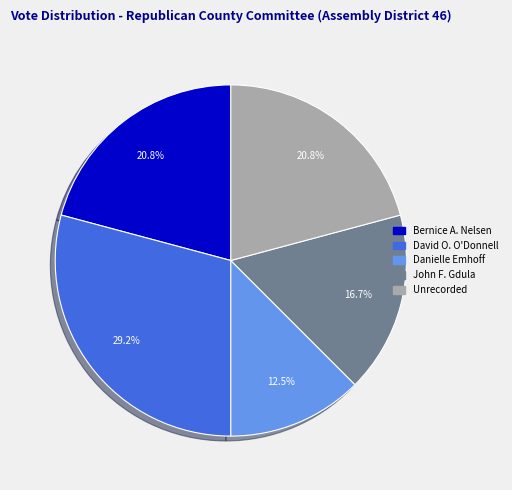

To the nearest percent, what portion does David O. O'Donnell represent?

29%